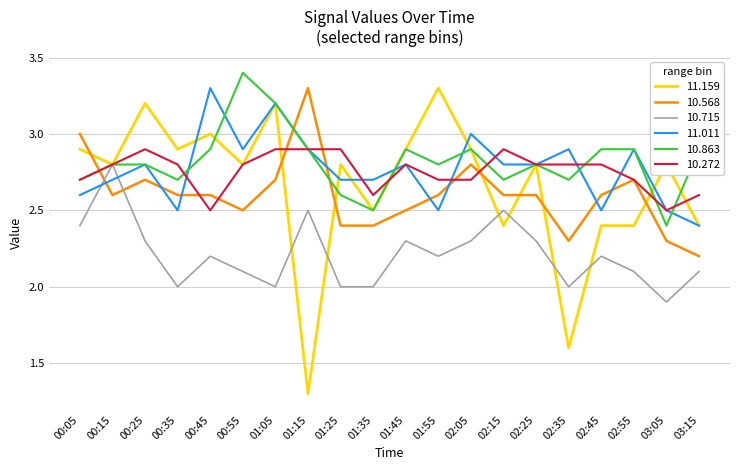

How many series are shown in this chart?

6